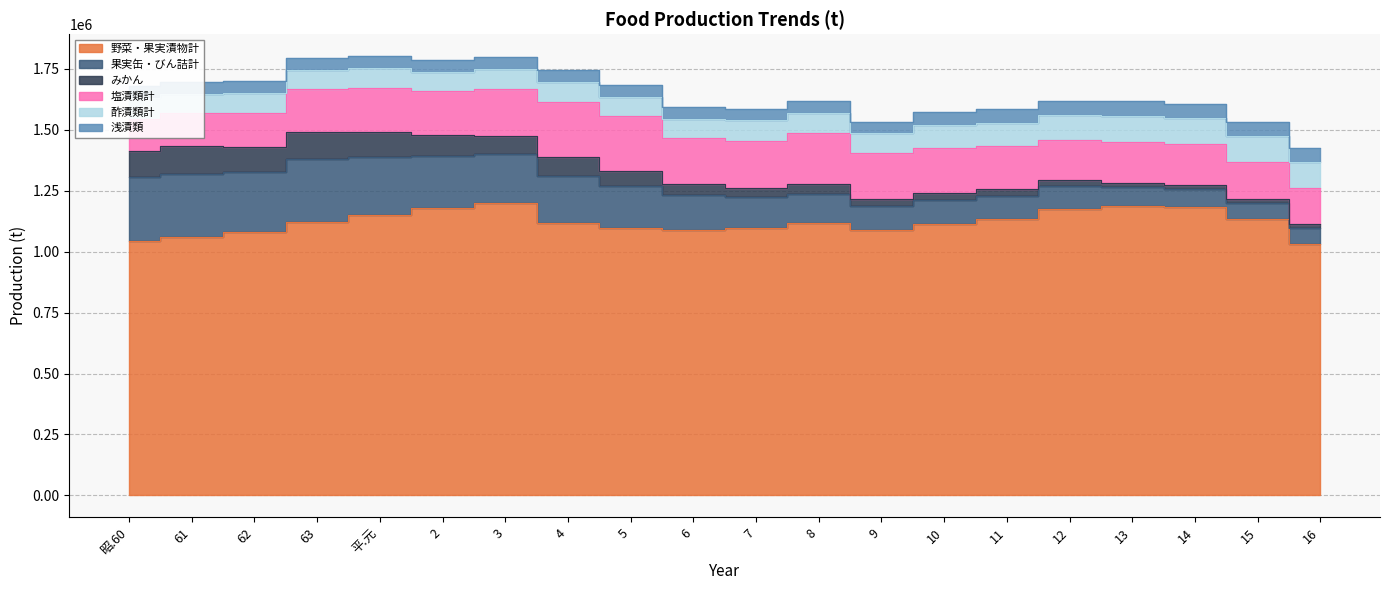

What position from the left is 9?

13